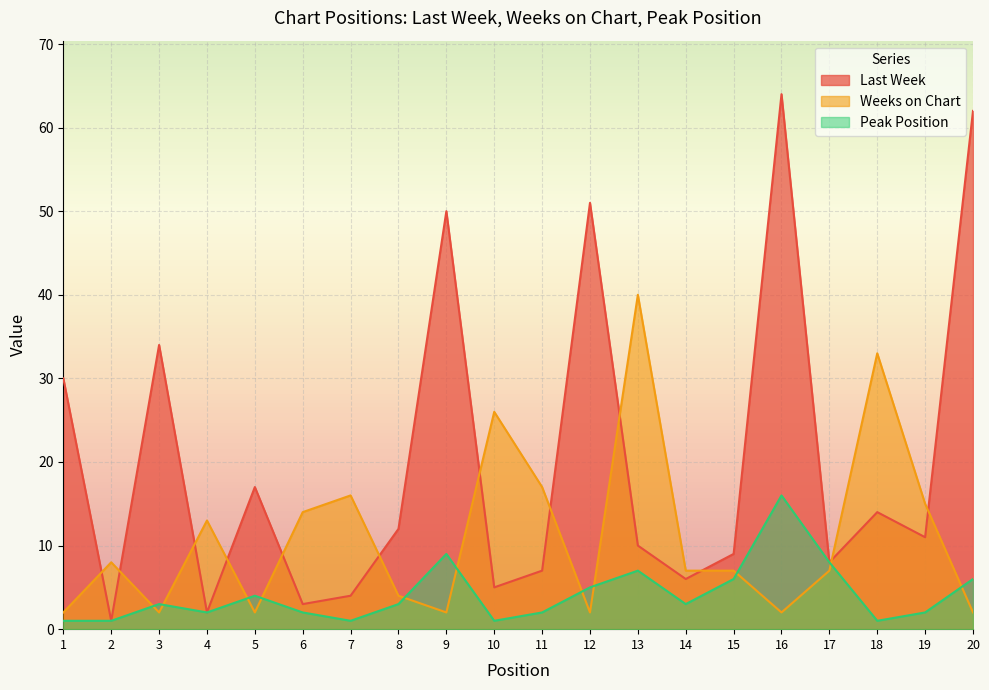

Reading right to left, extract all data points from this chart.

Last Week: 20=62	19=11	18=14	17=8	16=64	15=9	14=6	13=10	12=51	11=7	10=5	9=50	8=12	7=4	6=3	5=17	4=2	3=34	2=1	1=30
Weeks on Chart: 20=2	19=15	18=33	17=7	16=2	15=7	14=7	13=40	12=2	11=17	10=26	9=2	8=4	7=16	6=14	5=2	4=13	3=2	2=8	1=2
Peak Position: 20=6	19=2	18=1	17=8	16=16	15=6	14=3	13=7	12=5	11=2	10=1	9=9	8=3	7=1	6=2	5=4	4=2	3=3	2=1	1=1